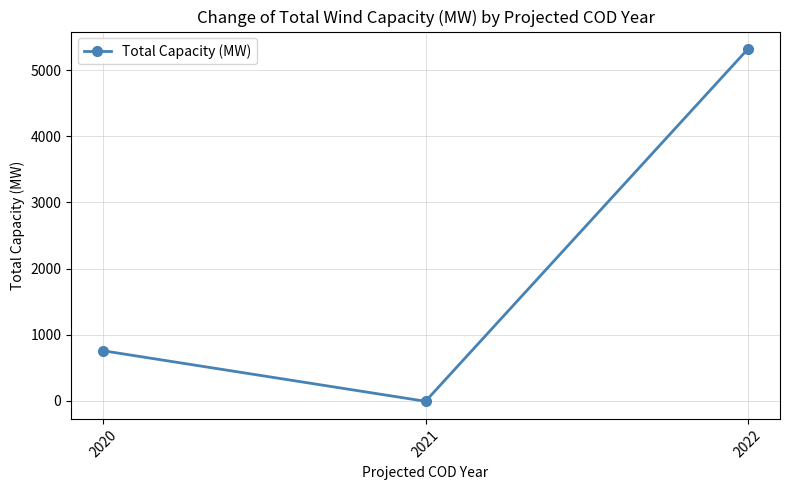

How many data points are less than 756?

1